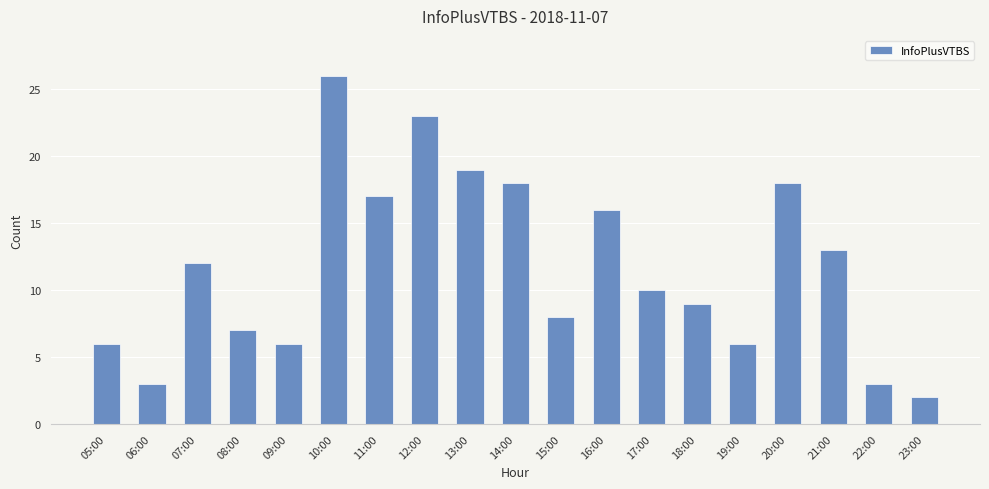

Approximately how many times larger is the value at 06:00 compared to 21:00?

0.2